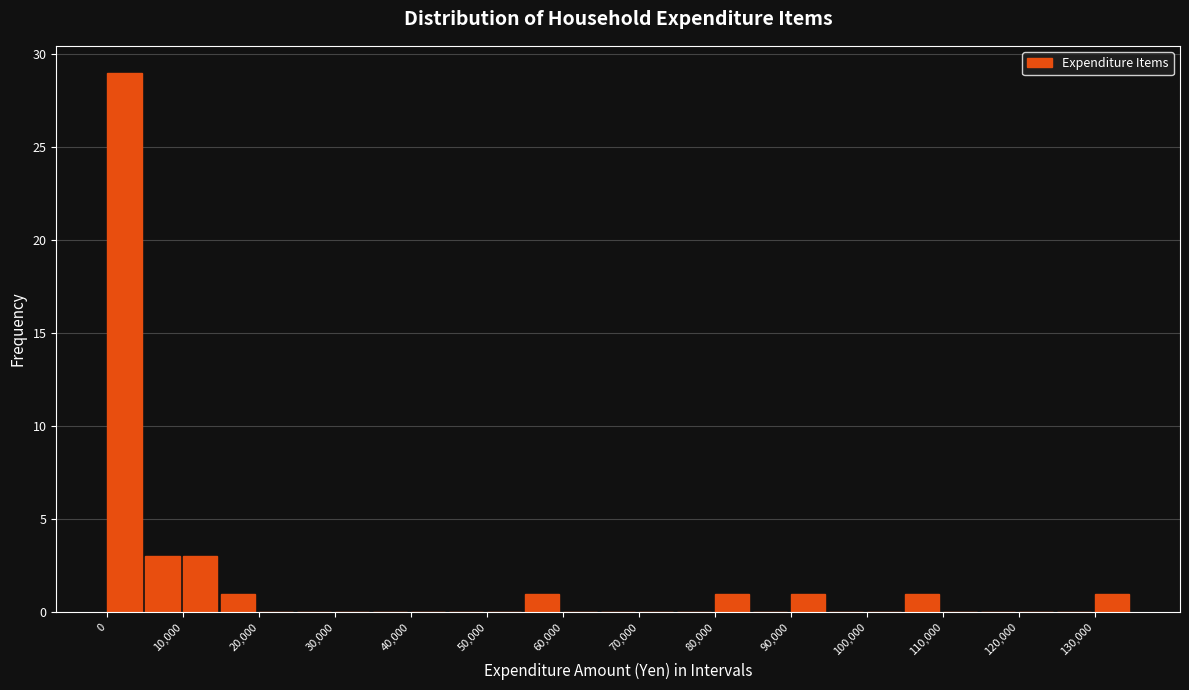

Reading left to right, transcribe this chart: for each bar, give the range it covers on the x-axis and its height. The values are not printed on the chart, so give them approximately, as read against the axis.

0 to 5000: 29
5000 to 10000: 3
10000 to 15000: 3
15000 to 20000: 1
20000 to 25000: 0
25000 to 30000: 0
30000 to 35000: 0
35000 to 40000: 0
40000 to 45000: 0
45000 to 50000: 0
50000 to 55000: 0
55000 to 60000: 1
60000 to 65000: 0
65000 to 70000: 0
70000 to 75000: 0
75000 to 80000: 0
80000 to 85000: 1
85000 to 90000: 0
90000 to 95000: 1
95000 to 100000: 0
100000 to 105000: 0
105000 to 110000: 1
110000 to 115000: 0
115000 to 120000: 0
120000 to 125000: 0
125000 to 130000: 0
130000 to 135000: 1